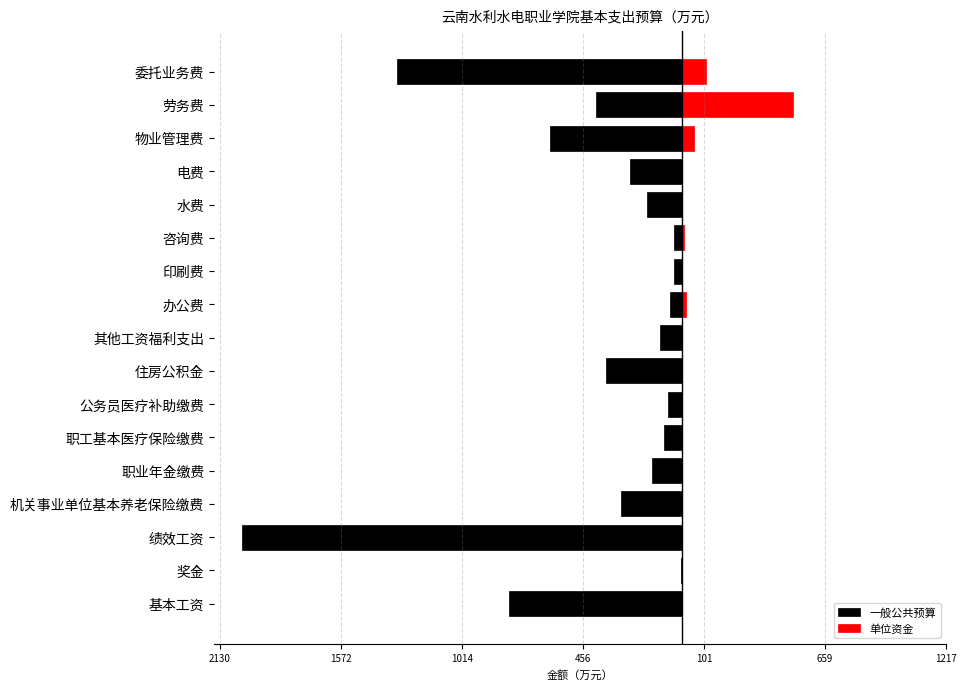

How many values in the 一般公共预算 series exceed -160?

8